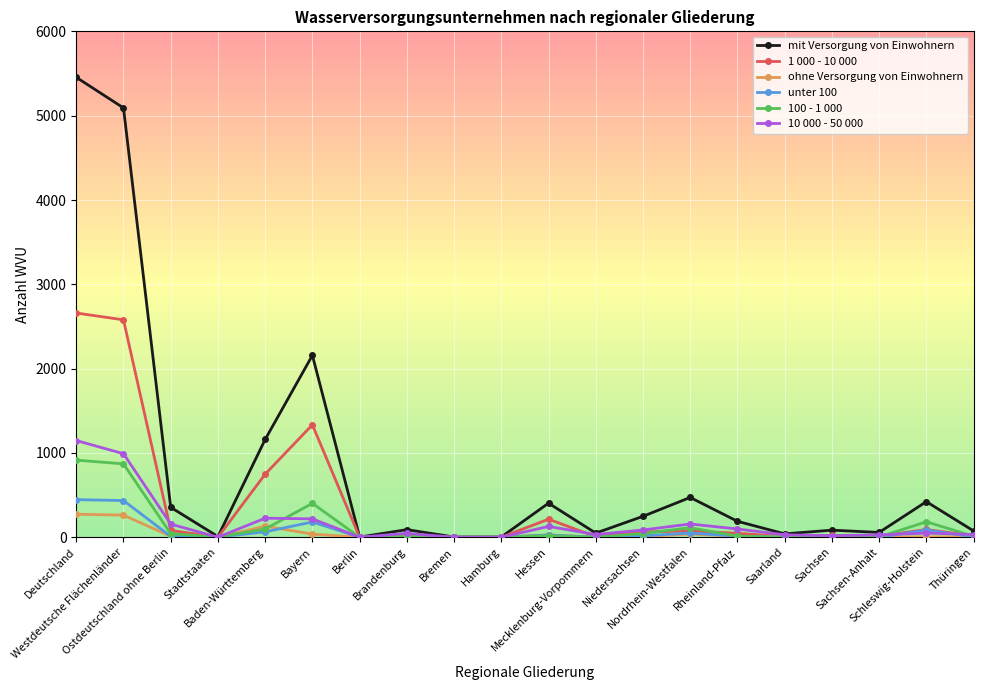

What is the highest value of the 10 000 - 50 000 series?

1147